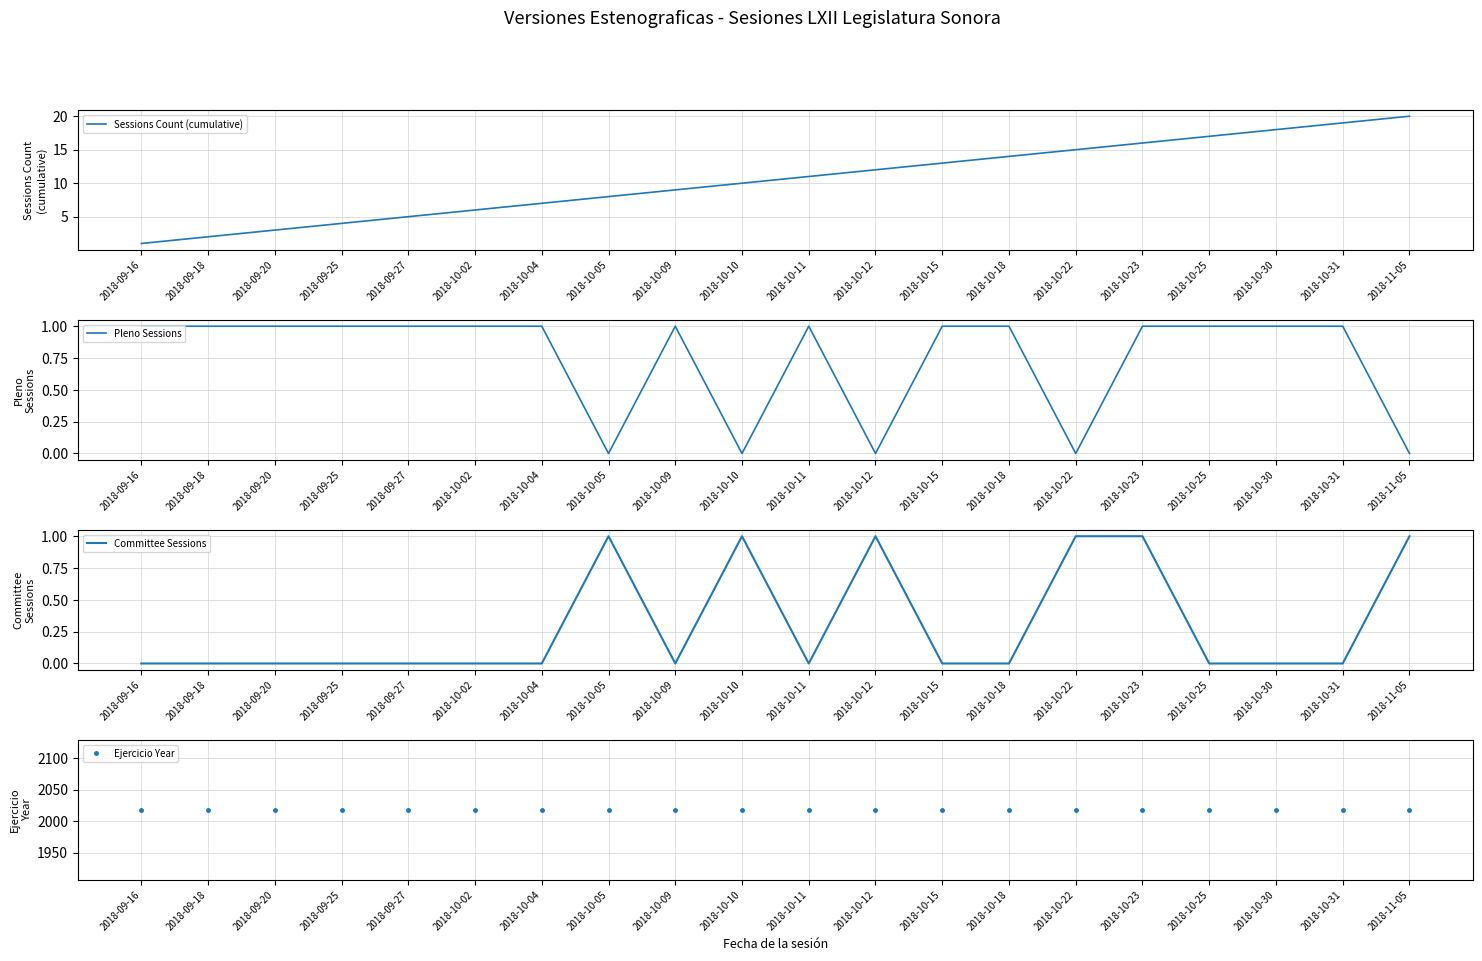

List the labels in order of Committee Sessions value, largest first.

2018-10-05, 2018-10-10, 2018-10-12, 2018-10-22, 2018-10-23, 2018-11-05, 2018-09-16, 2018-09-18, 2018-09-20, 2018-09-25, 2018-09-27, 2018-10-02, 2018-10-04, 2018-10-09, 2018-10-11, 2018-10-15, 2018-10-18, 2018-10-25, 2018-10-30, 2018-10-31